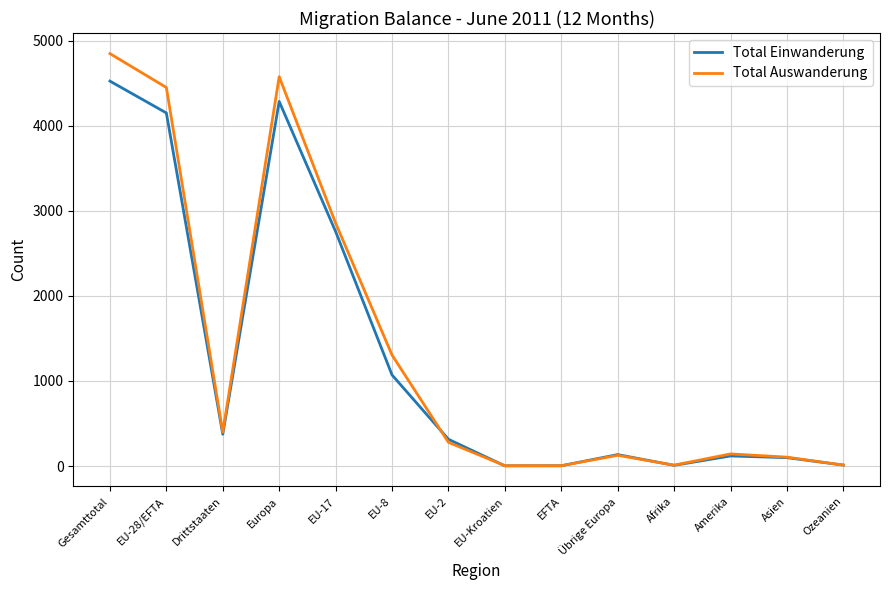

Which series changed the most between Gesamttotal and EU-28/EFTA?

Total Auswanderung